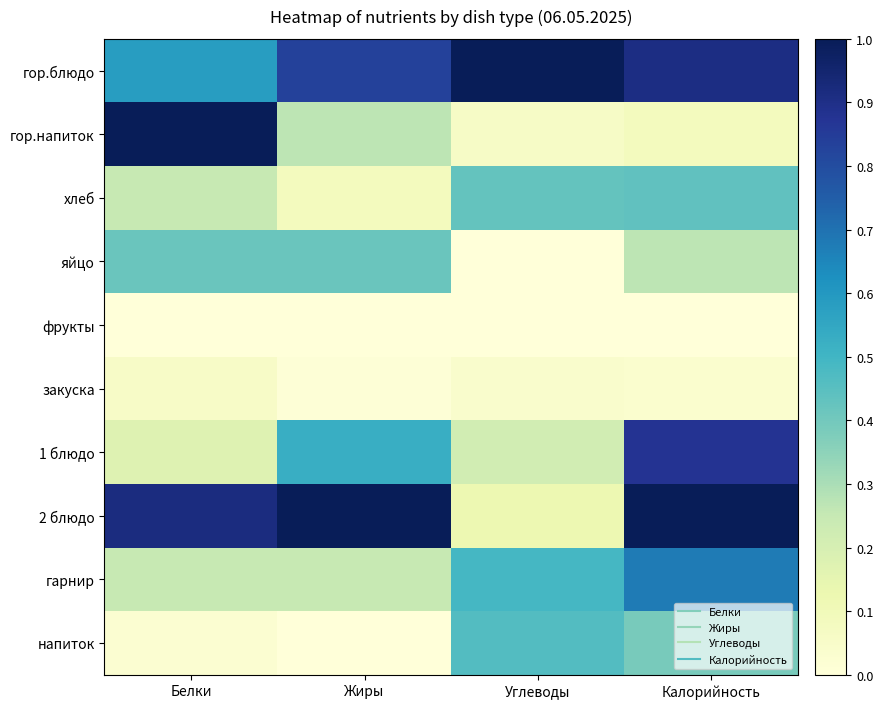

Which category has the highest value across all series?

Калорийность